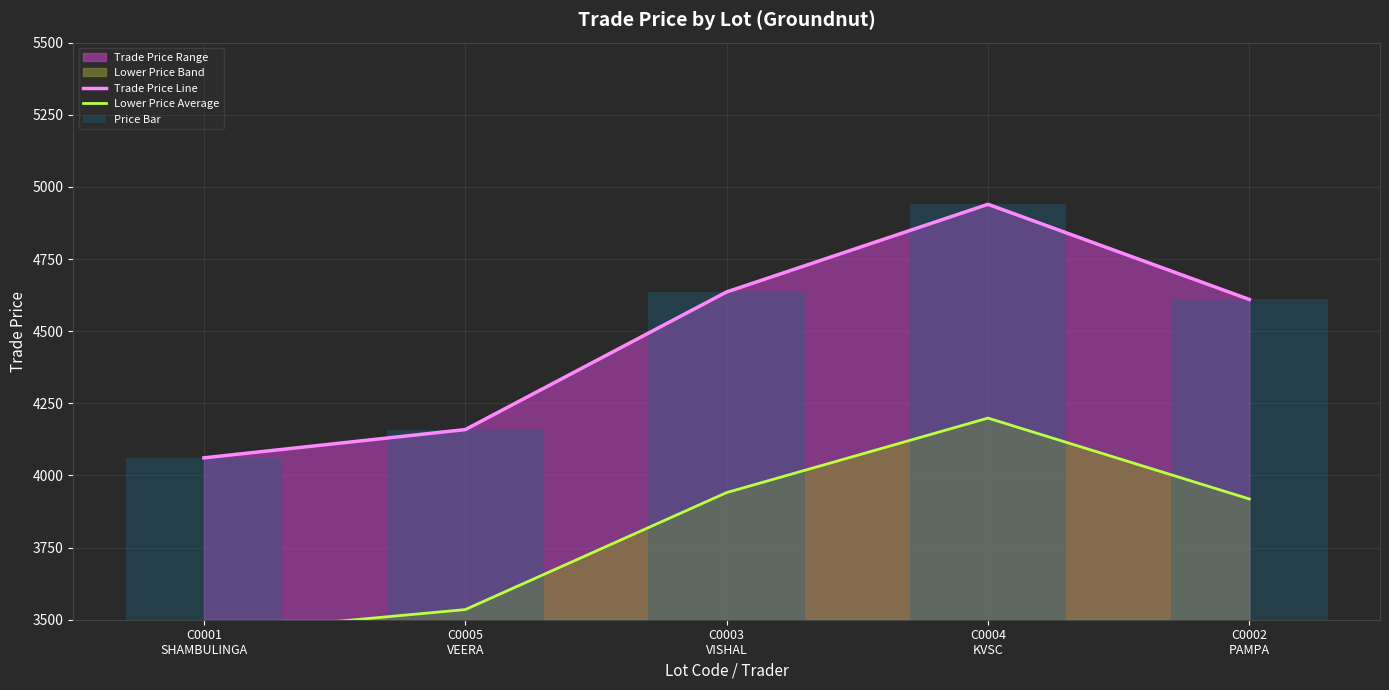

What is the average value of the Lower Price Average series?

3809.0